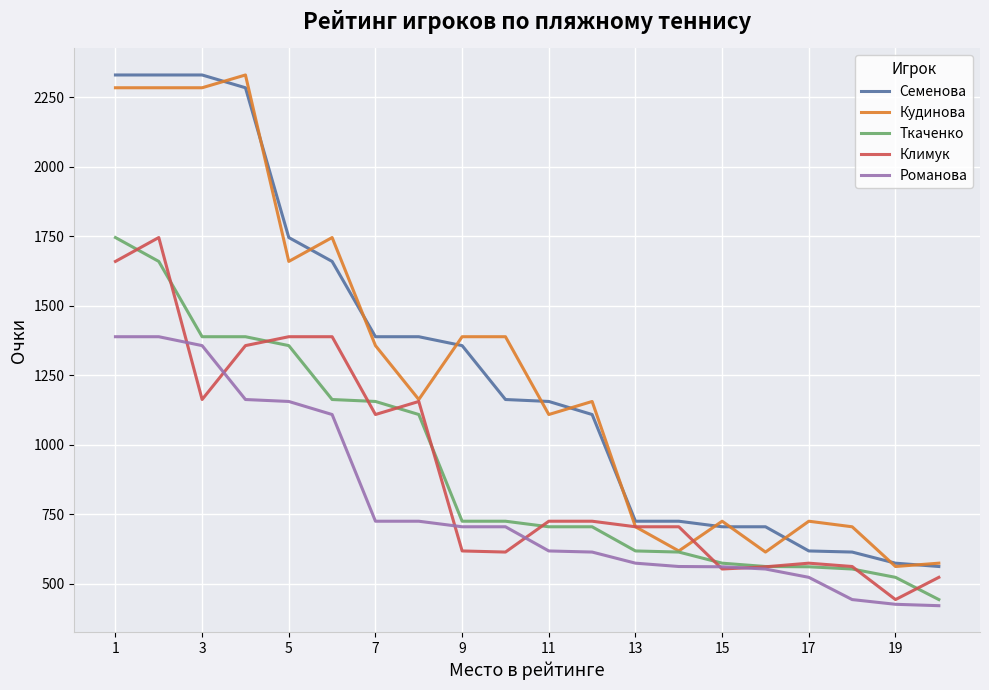

What is the minimum value shown in the chart?

421